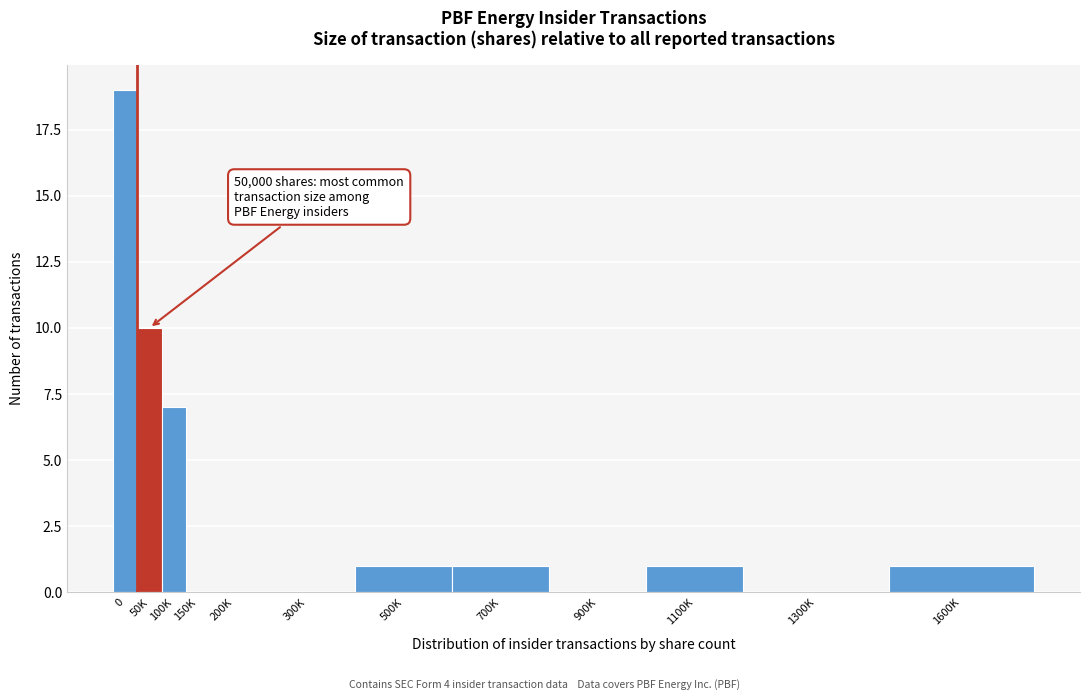

Reading left to right, what are all the values shown in this chart?

0=19	50K=10	100K=7	150K=0	200K=0	300K=0	500K=1	700K=1	900K=0	1100K=1	1300K=0	1600K=1